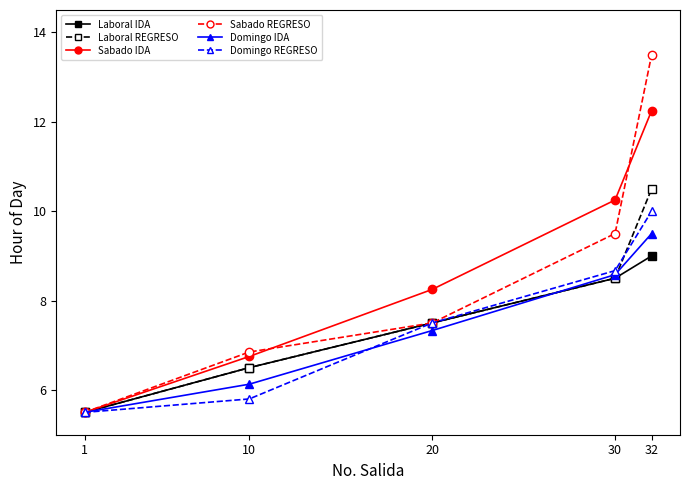

True or false: Sabado IDA has more than 2 points higher than both neighbors.

False